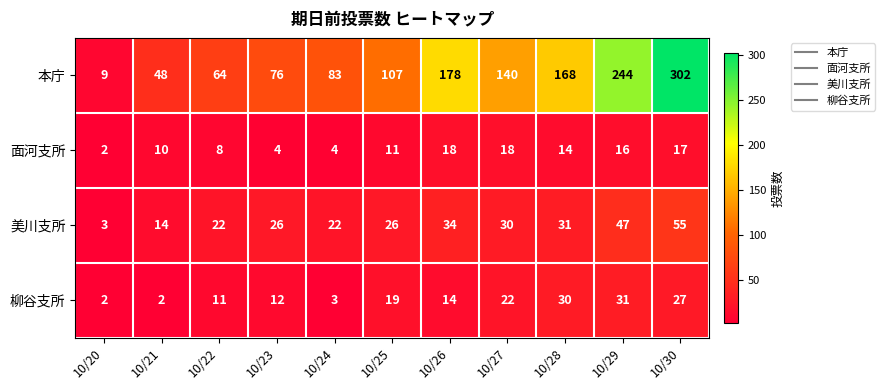

What is the total value across all series at 10/27?

210